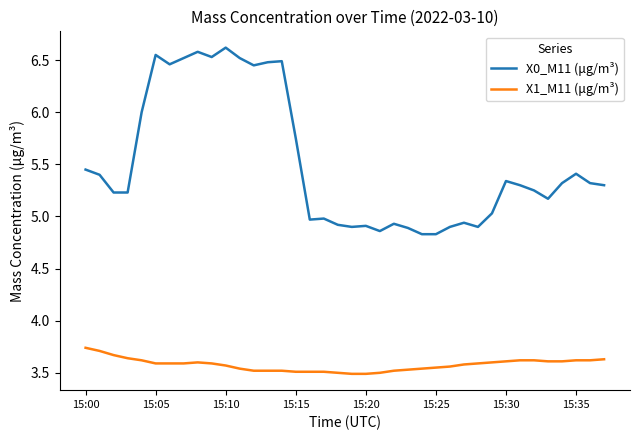

True or false: X0_M11 (μg/m³) has more than 1 points higher than both neighbors.

True